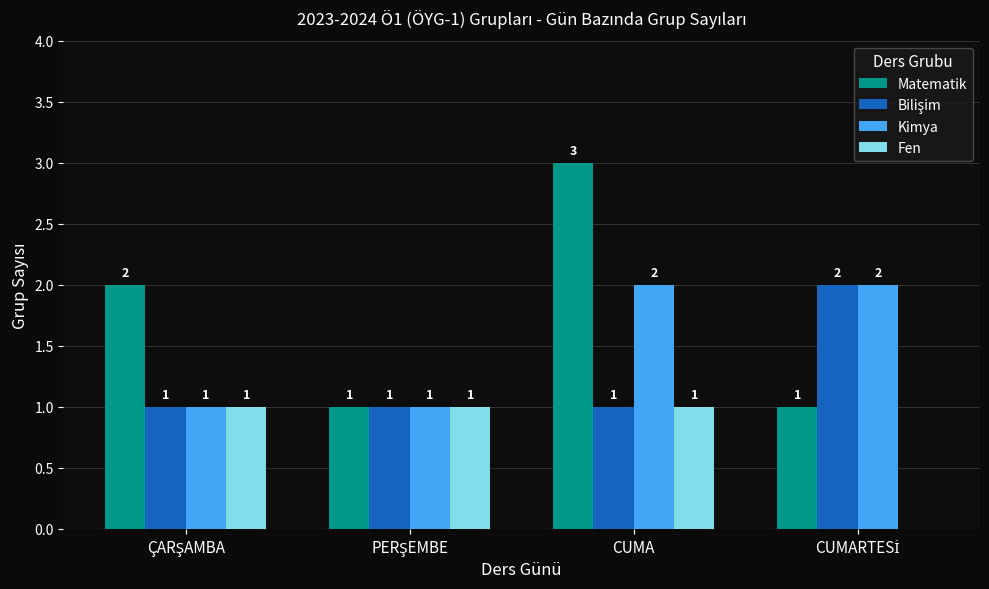

True or false: Matematik has a value of 4 at CUMA.

False